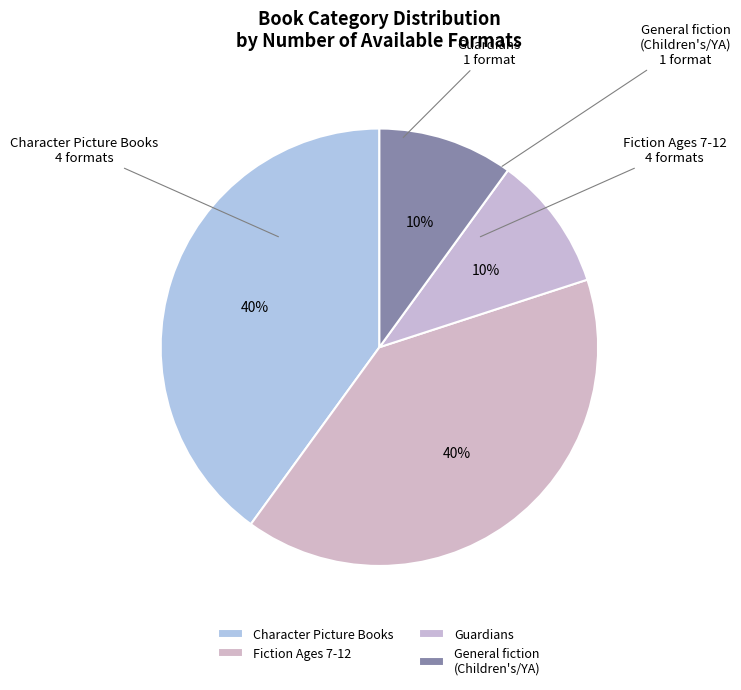

What is the ratio of the value at Character Picture Books to the value at Fiction Ages 7-12?

1.0